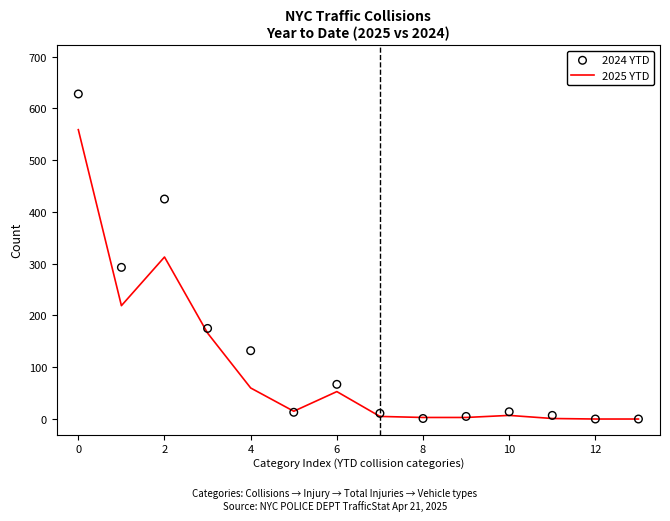

At how many categories does at least one series exceed 456?

1